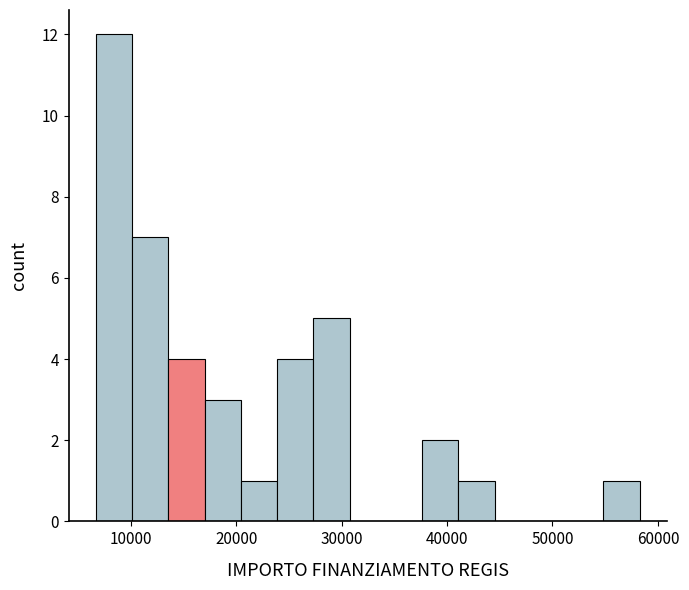

Read against the x-axis, roughly where is the centre of the tallest bar?

8000